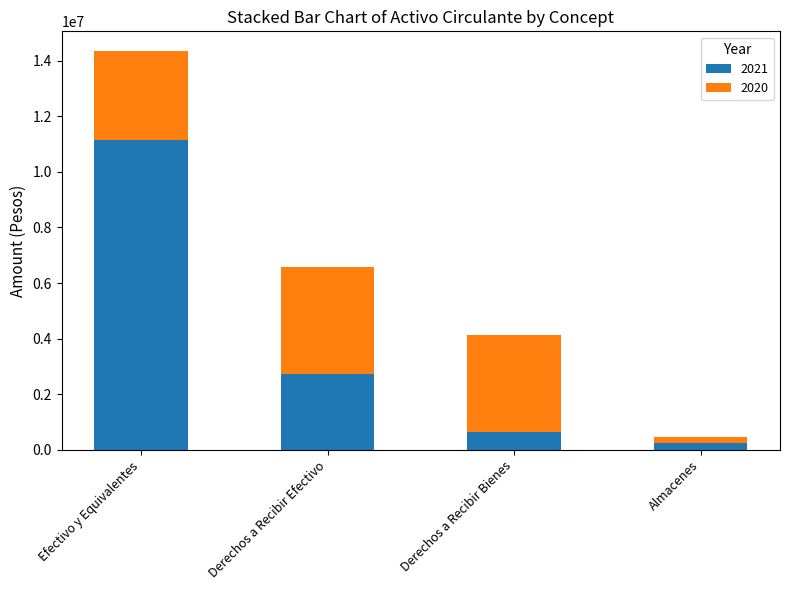

At which label does 2021 first exceed 2724849?

Efectivo y Equivalentes